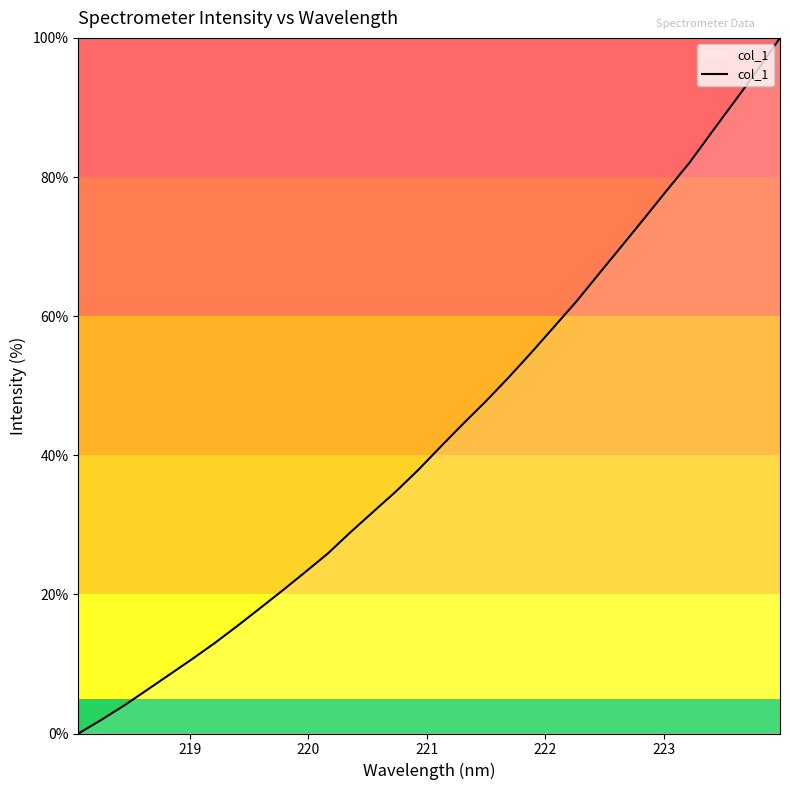

Reading left to right, extract all data points from this chart.

0.0	1.9	4.0	6.2	8.4	10.7	13.0	15.4	18.0	20.5	23.2	25.9	28.9	31.8	34.7	37.9	41.3	44.6	47.8	51.2	54.8	58.4	62.1	66.1	70.1	74.1	78.1	82.1	86.5	90.9	95.3	100.0